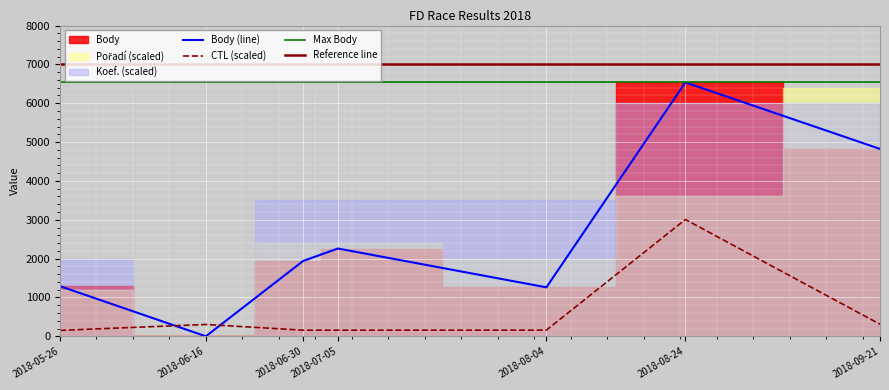

Is the value of Body at 2018-05-26 greater than the value of CTL at 2018-09-21?

Yes